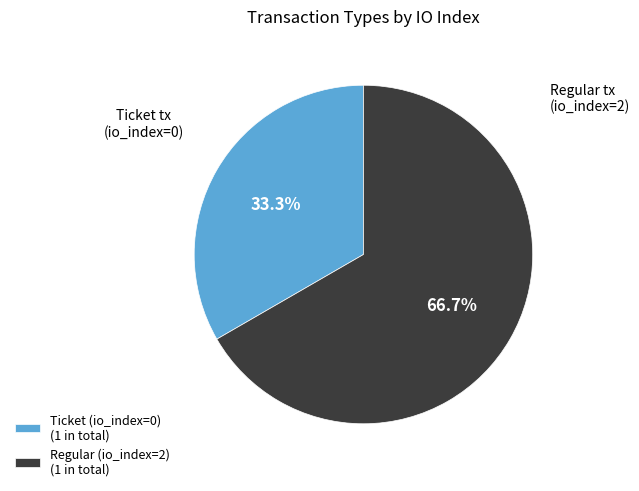

How many segments does this pie chart have?

2